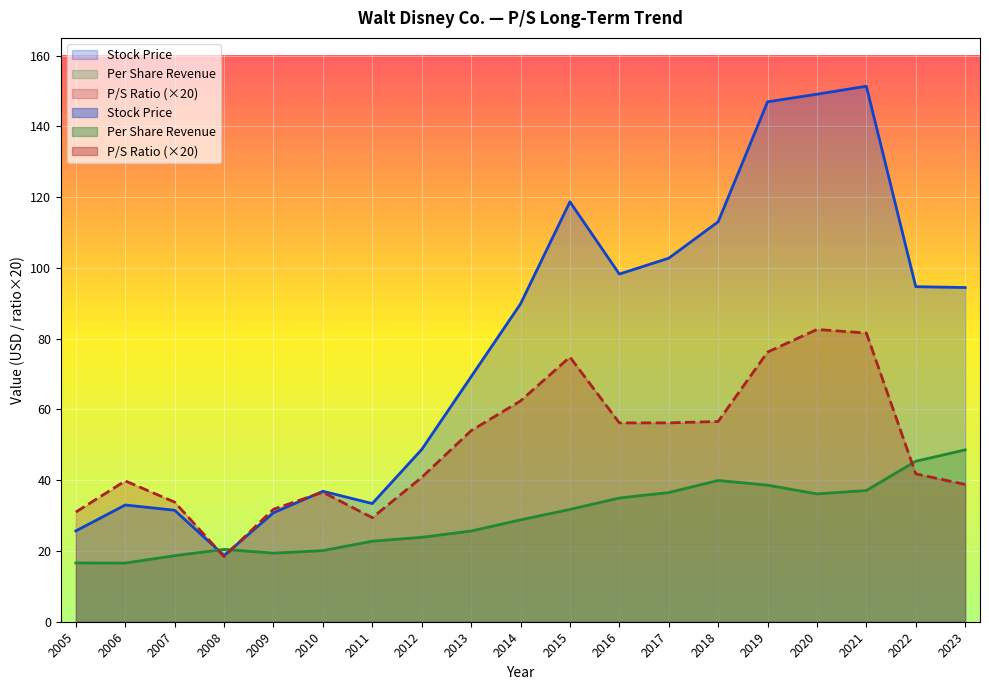

List the series in order of their overall mean, lowest first.

Per Share Revenue, P/S Ratio, Stock Price